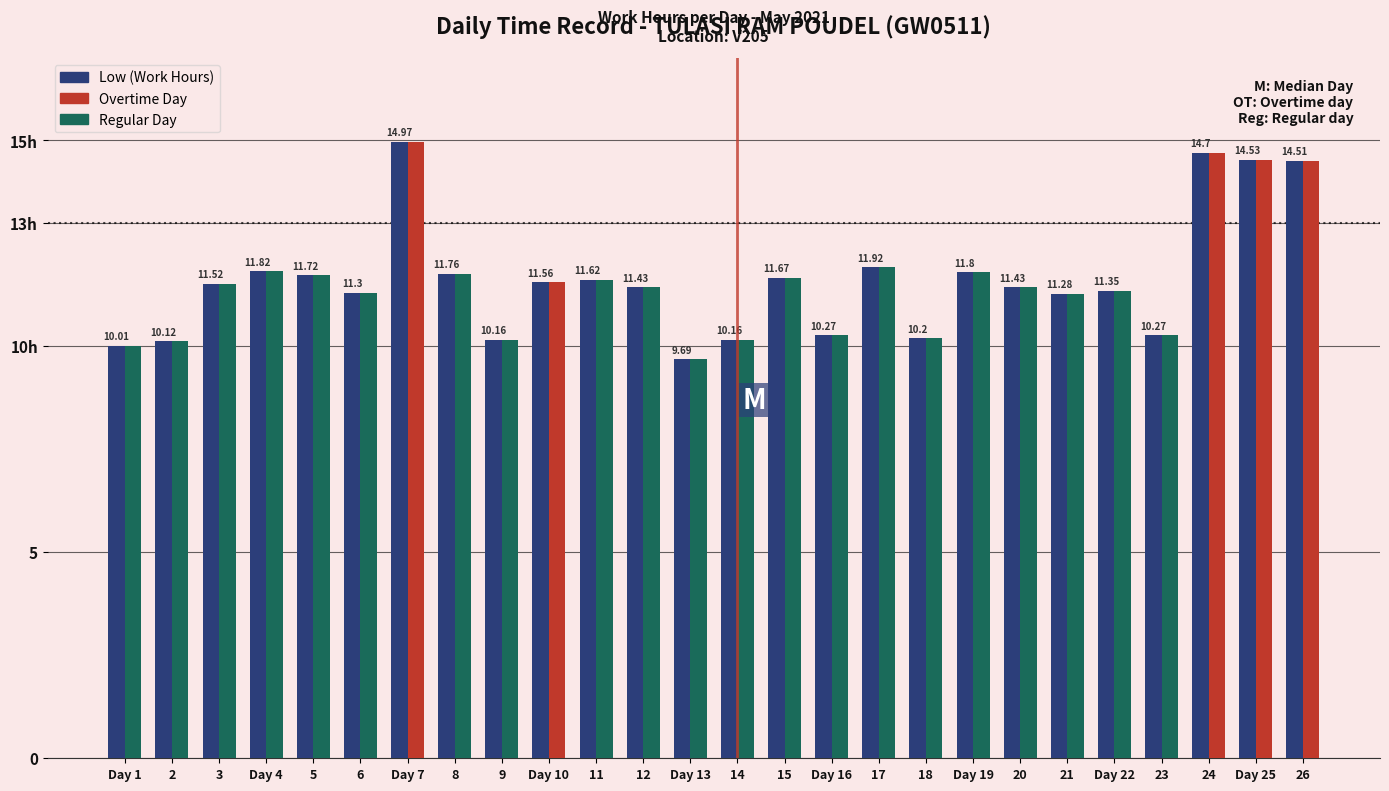

True or false: Overtime Day has a value of 14.7 at 24.

True